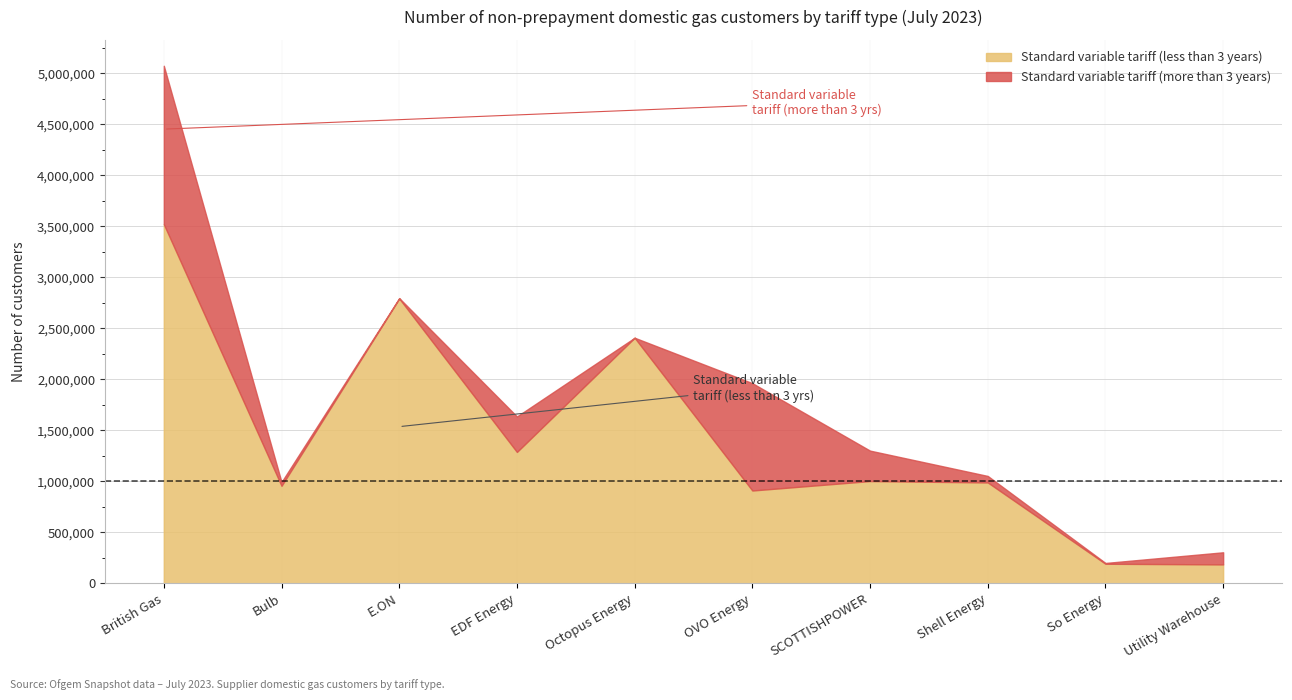

At which label does Standard variable tariff (less than 3 years) reach its peak?

British Gas